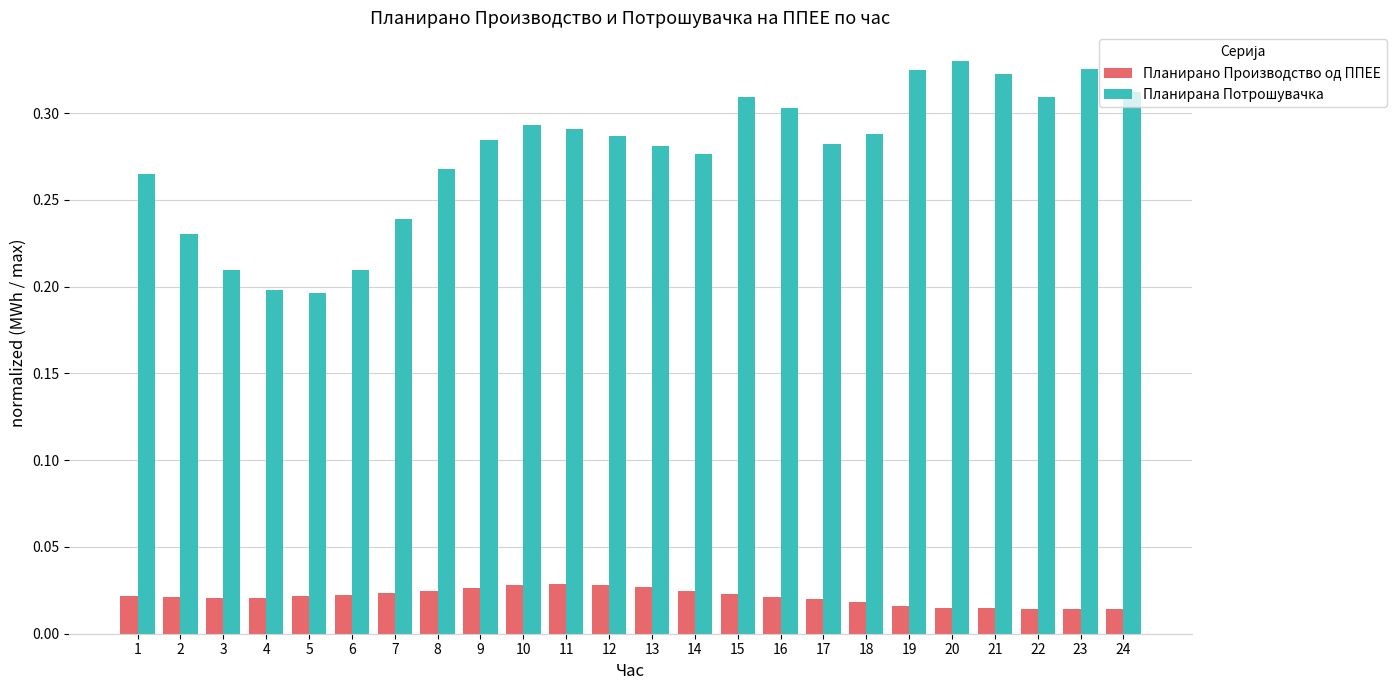

The value of Планирана Потрошувачка at 7 is 0.2. True or false?

True